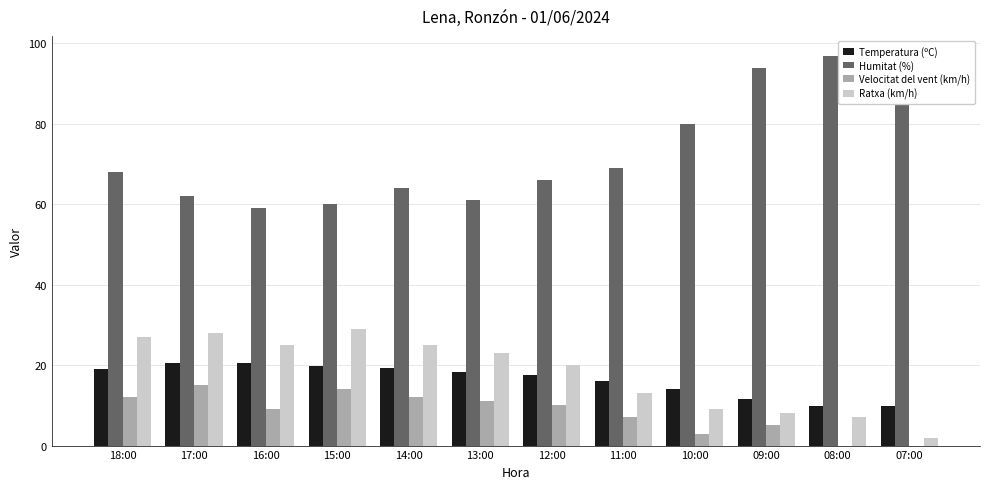

Is it true that Ratxa (km/h) equals 8.0 at 09:00?

True